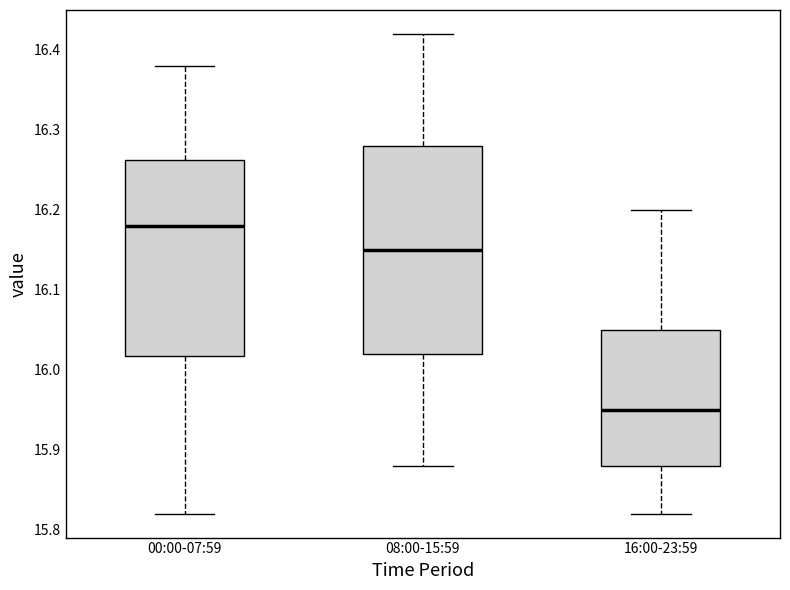

Comparing the boxes themselves (not the whiskers), which one is the tallest?

08:00-15:59